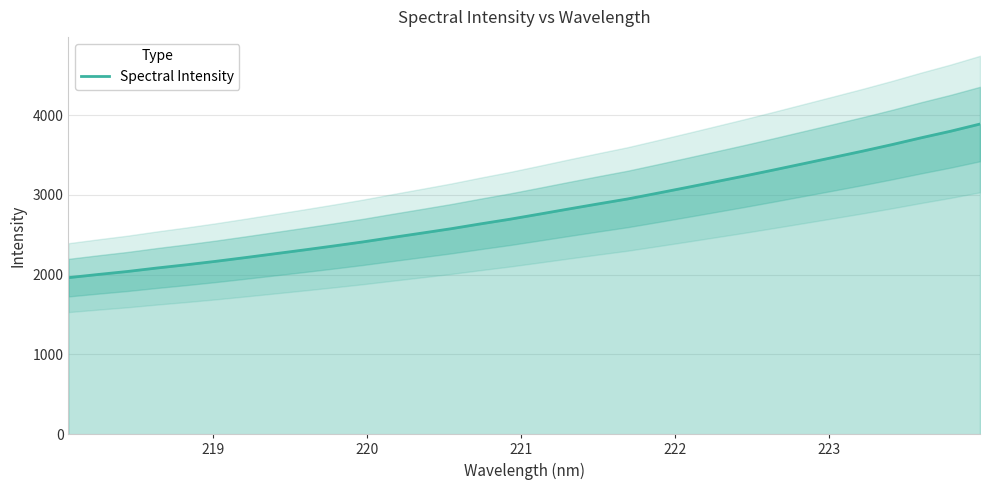

What is the average value?

2797.4